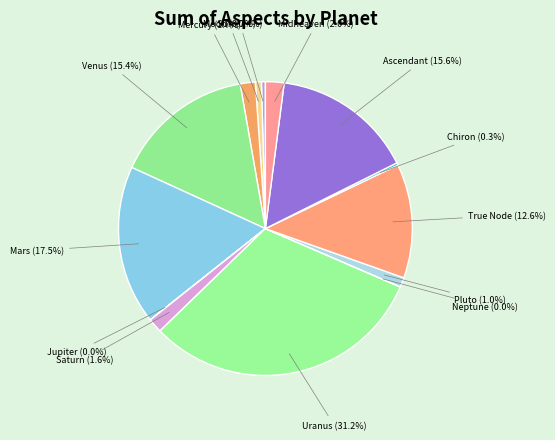

To the nearest percent, what is the difference between the largest and smallest slice percentages?

31%